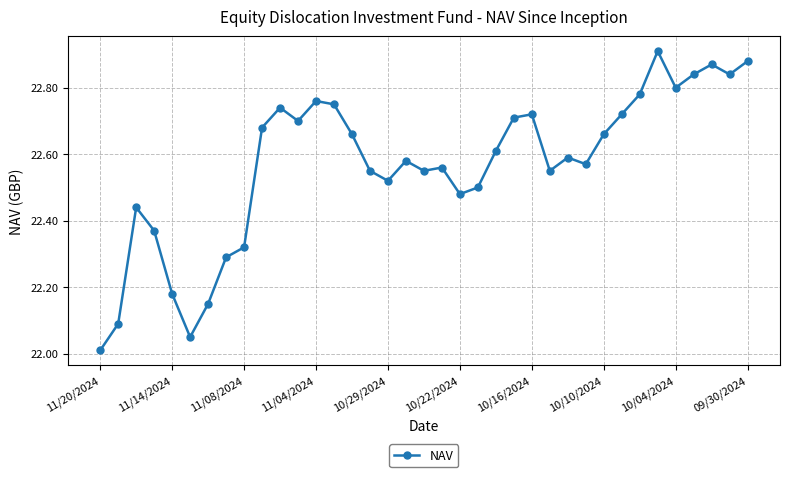

True or false: the data has more than 2 interior local peaks.

True